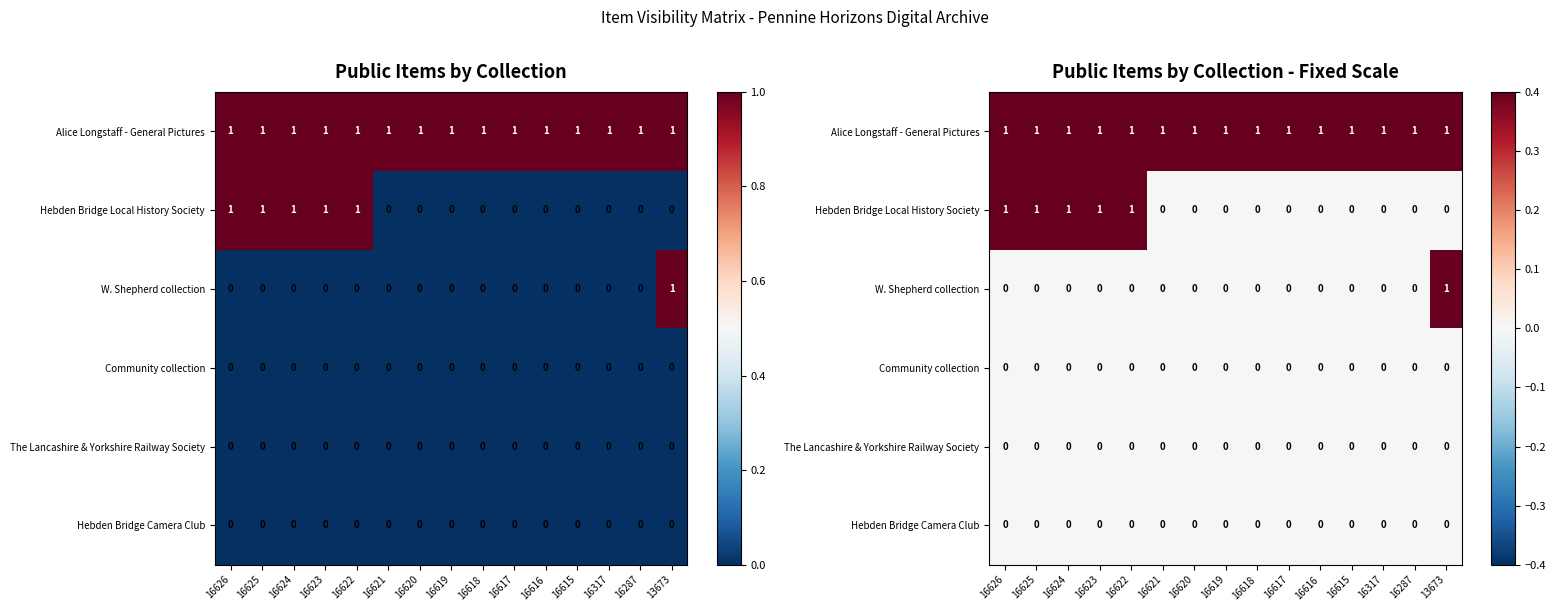

At 16287, list the series in order from smallest to largest.

Hebden Bridge Local History Society, W. Shepherd collection, Community collection, The Lancashire & Yorkshire Railway Society, Hebden Bridge Camera Club, Alice Longstaff - General Pictures